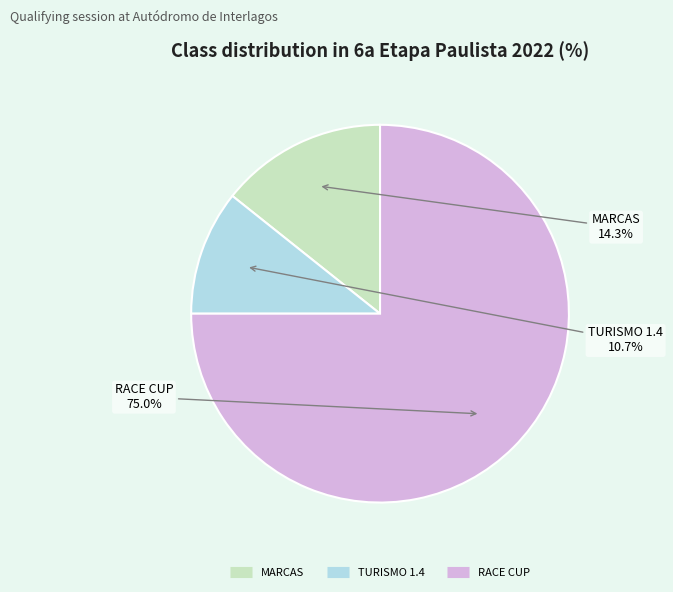

How much of the chart is everything except MARCAS?

85.7%